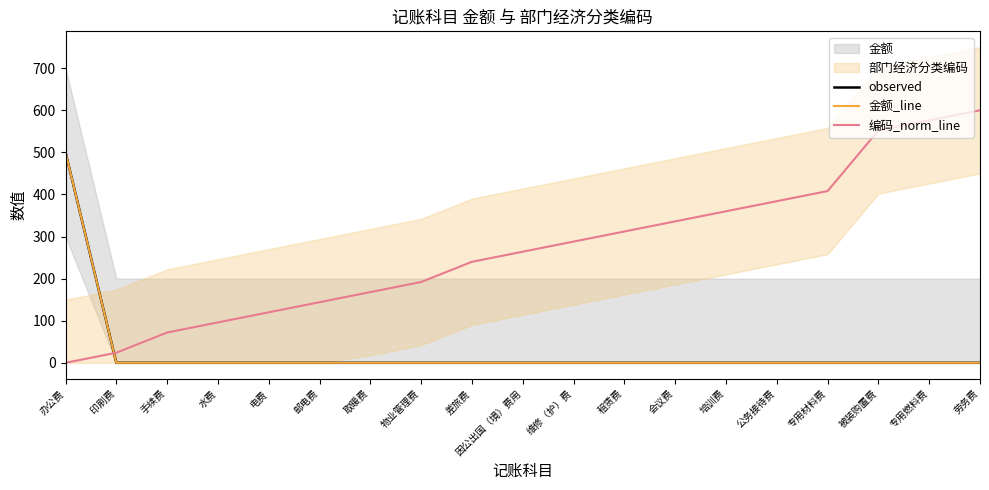

How many intersections are there between 编码_norm_line and observed?

1